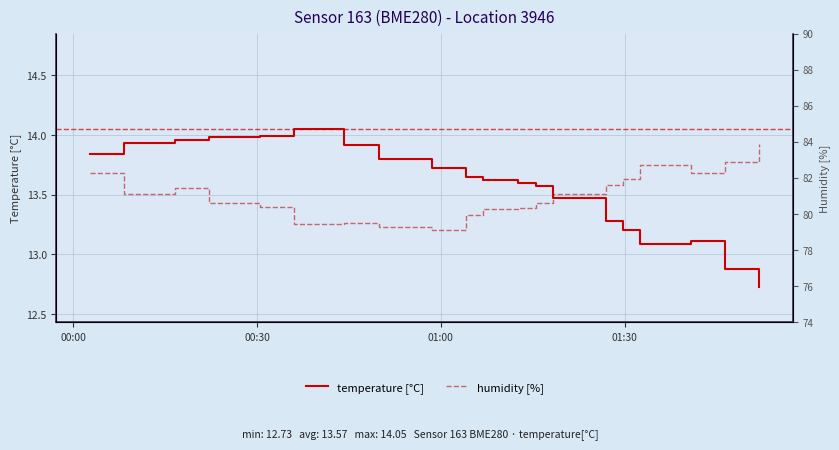

The humidity [%] series shows 38.0 at 5. True or false?

False